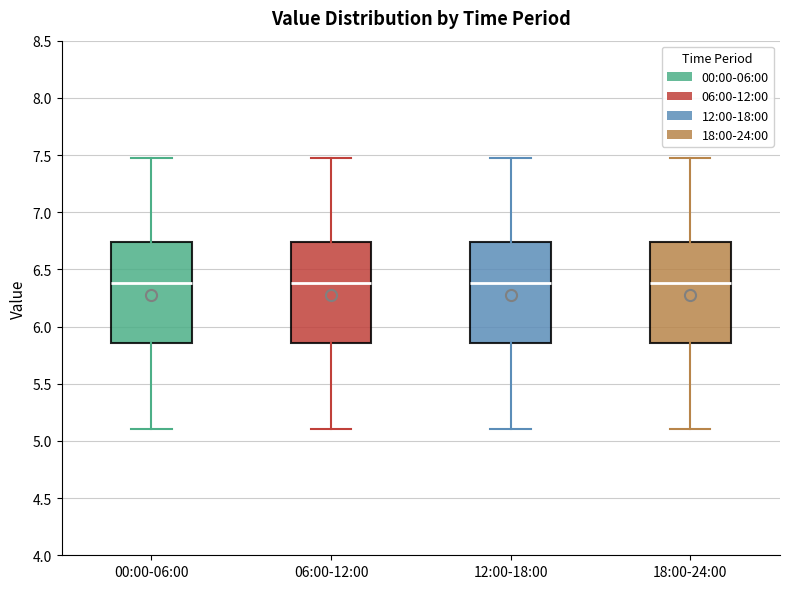

Where does the median line of the box for 18:00-24:00 sit on the y-axis? The values are not printed on the chart, so give them approximately, as read against the axis.

6.40